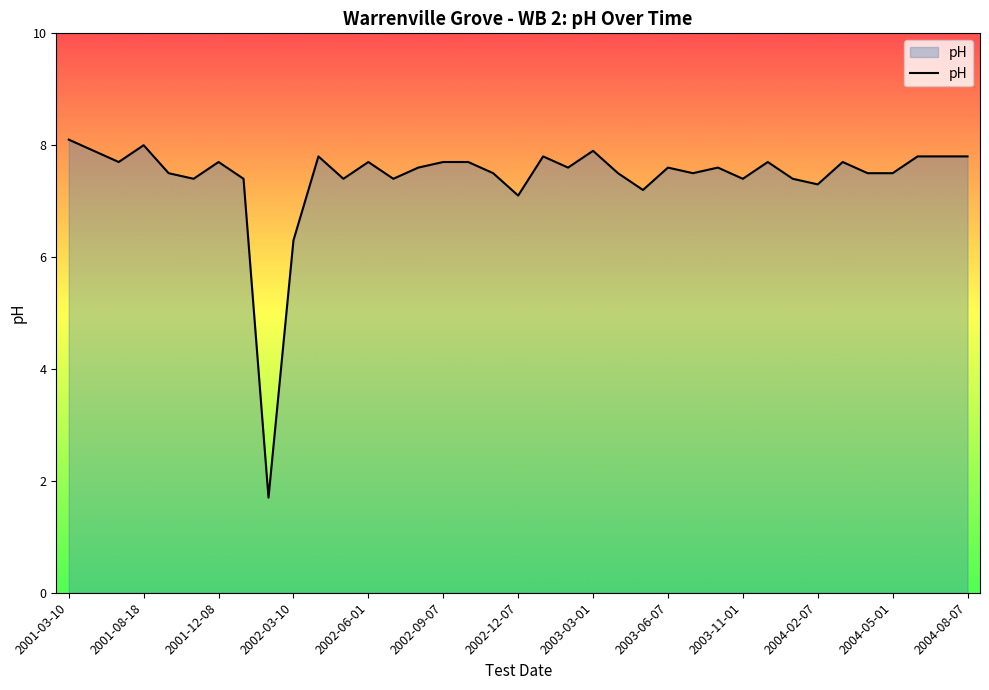

What is the smallest value displayed?

1.7